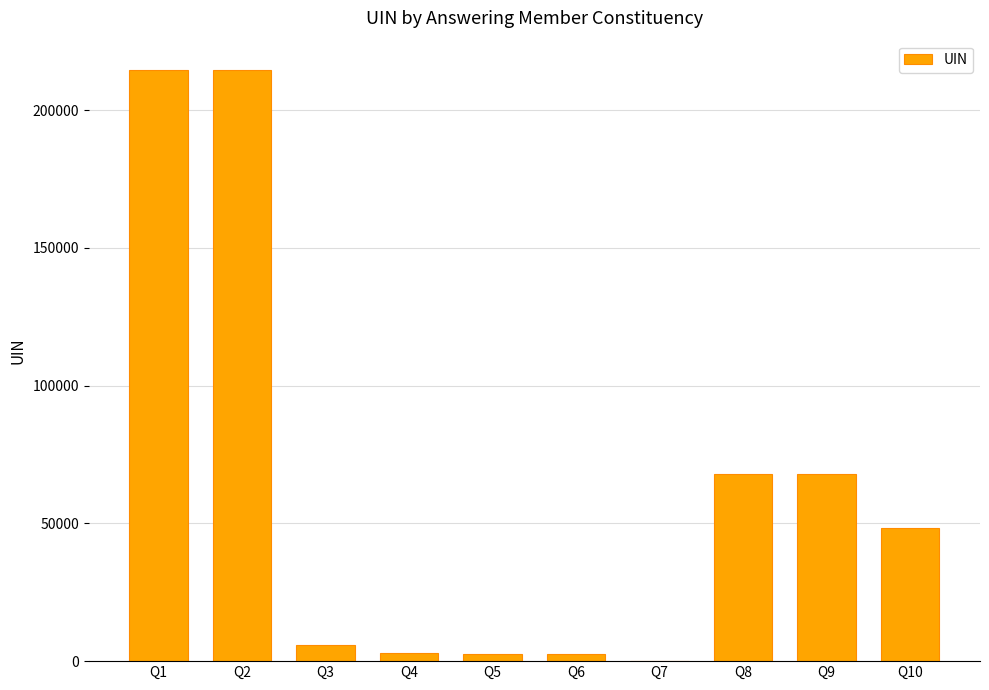

What is the sum of the values at Q1 and Q8?

282362